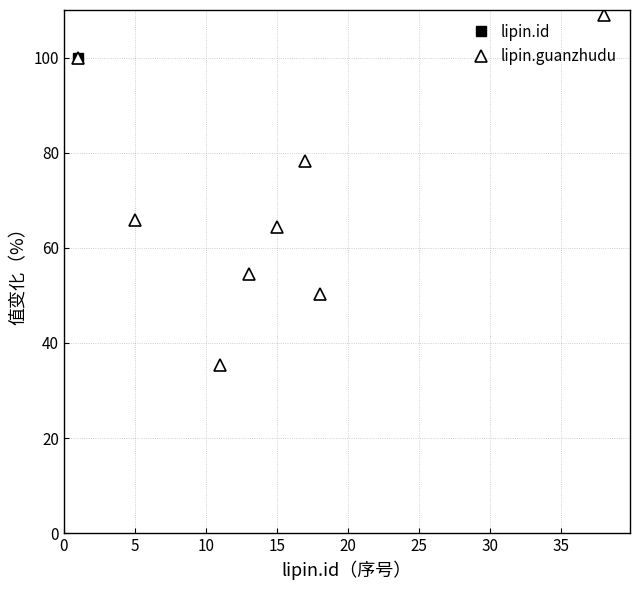

Is it true that lipin.guanzhudu equals 184.7 at 11?

False